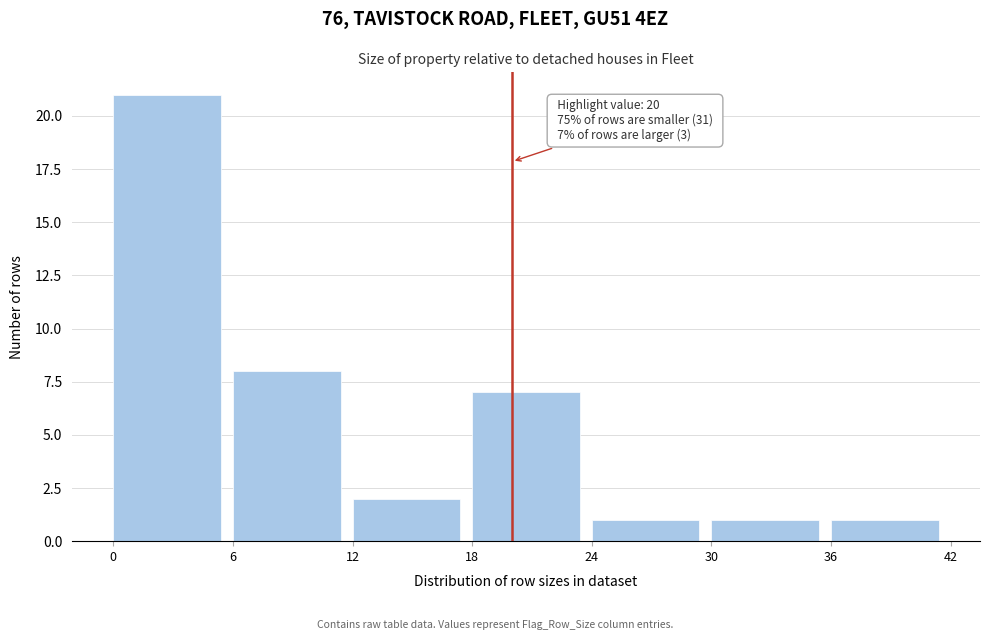

Over which range of the x-axis is the bar tallest?

0 to 6